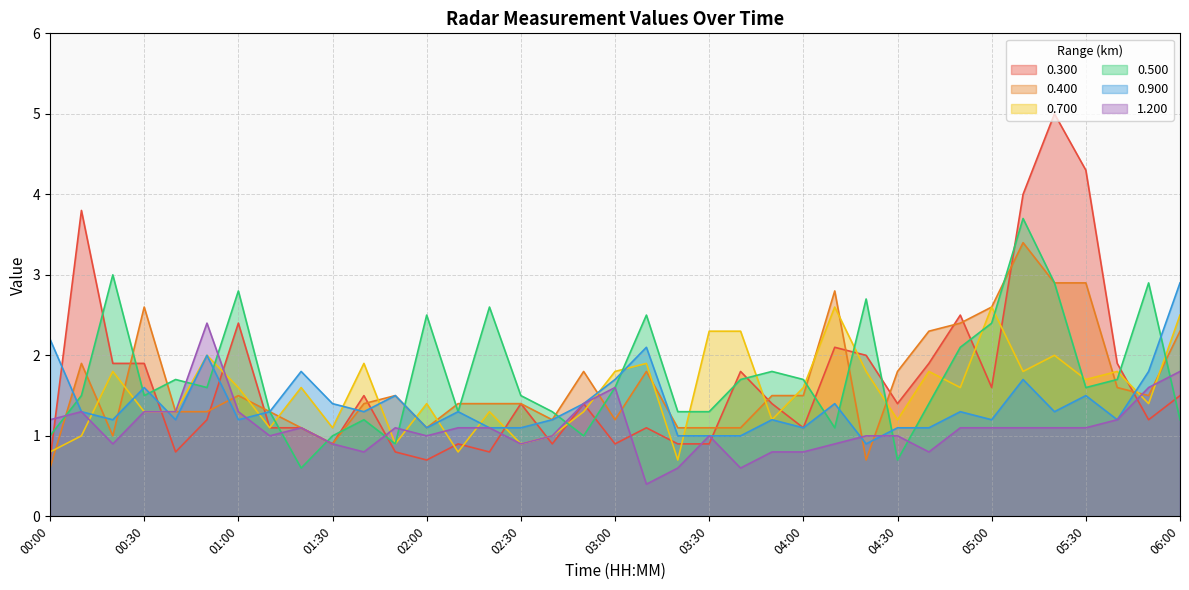

Is it true that 1.200 equals 0.5 at 03:00?

False